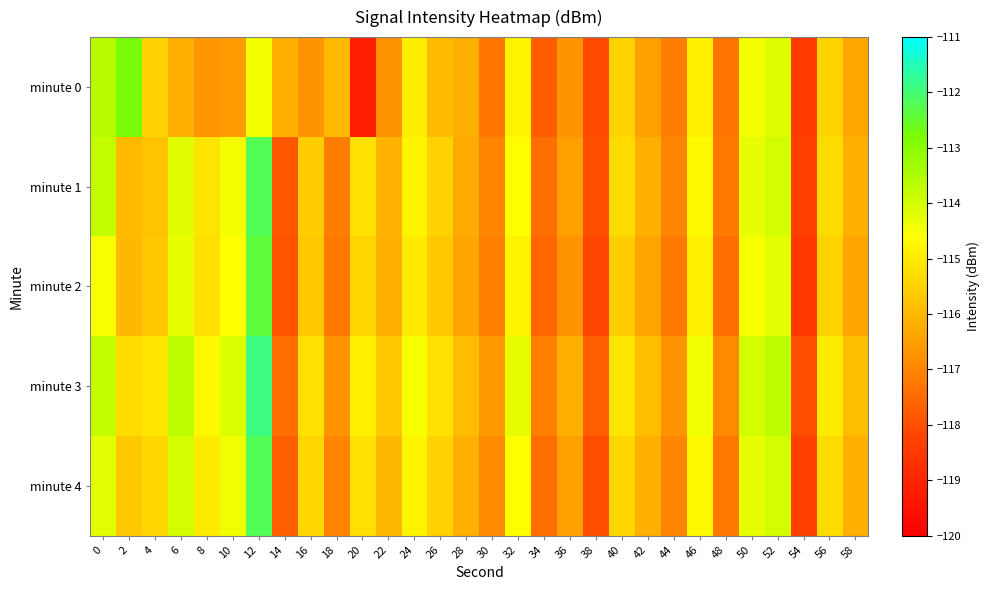

What is the spread (max minus min) of values at 24?

0.5